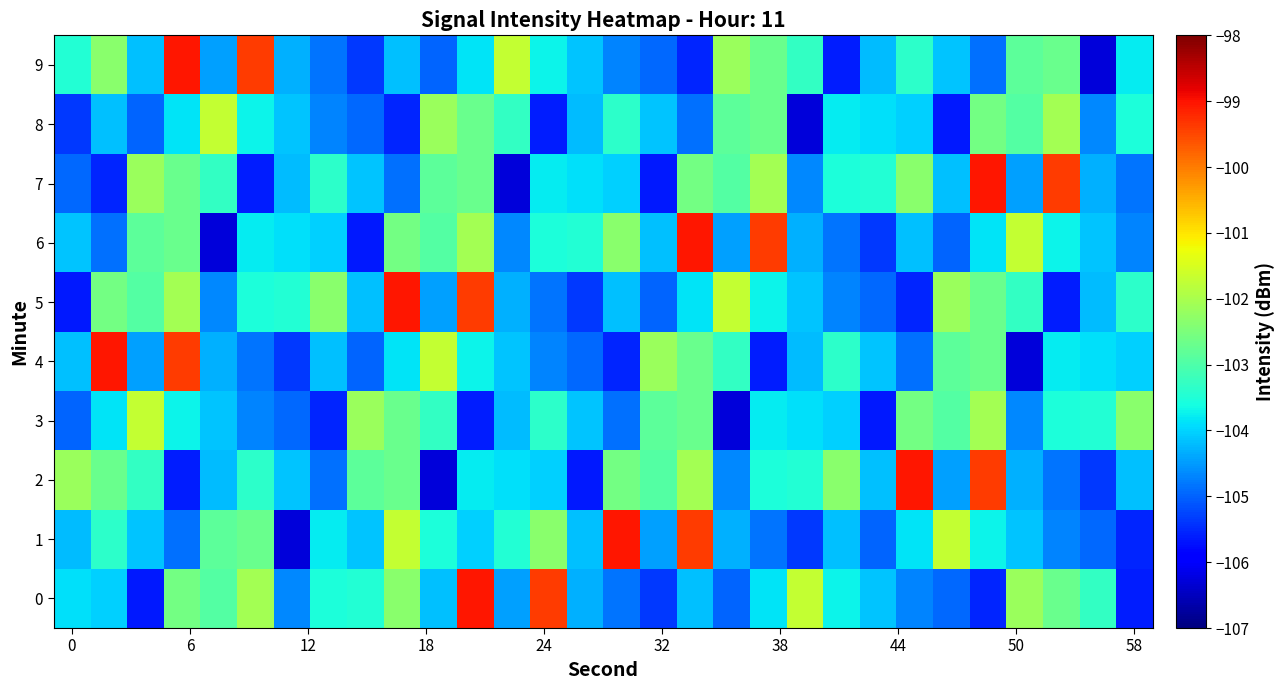

Which series has the largest range (max minus min)?

1